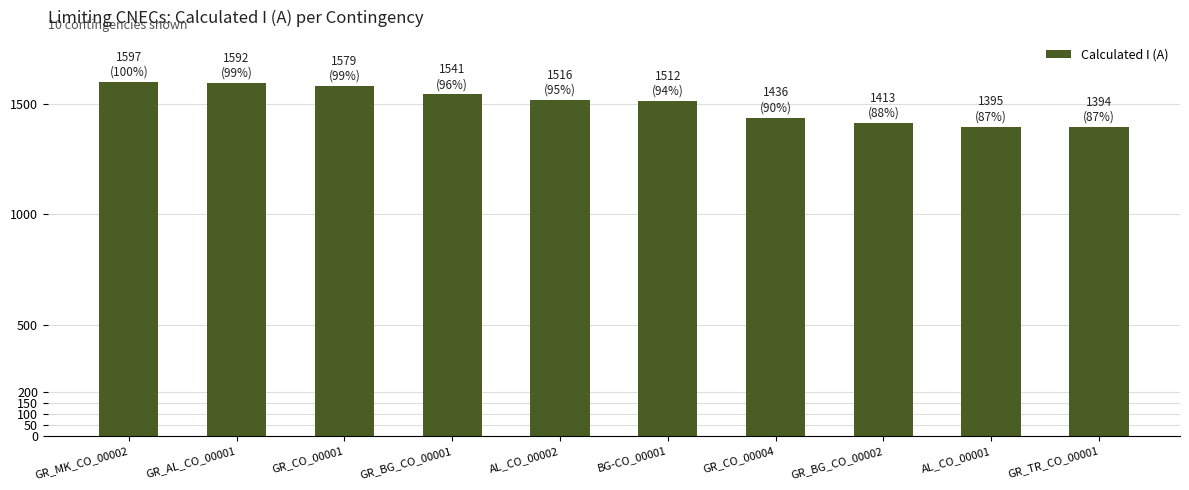

What is the change in value from GR_AL_CO_00001 to AL_CO_00001?

-197